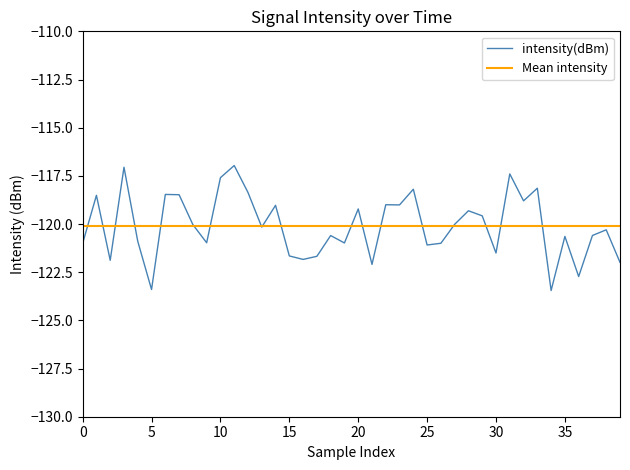

What is the sum of all values?

-4803.6